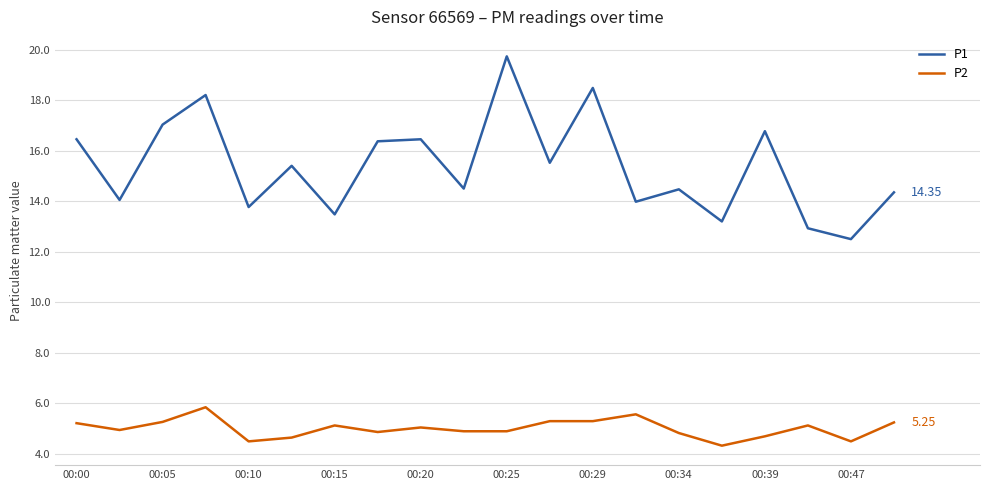

List the series in order of their overall mean, lowest first.

P2, P1